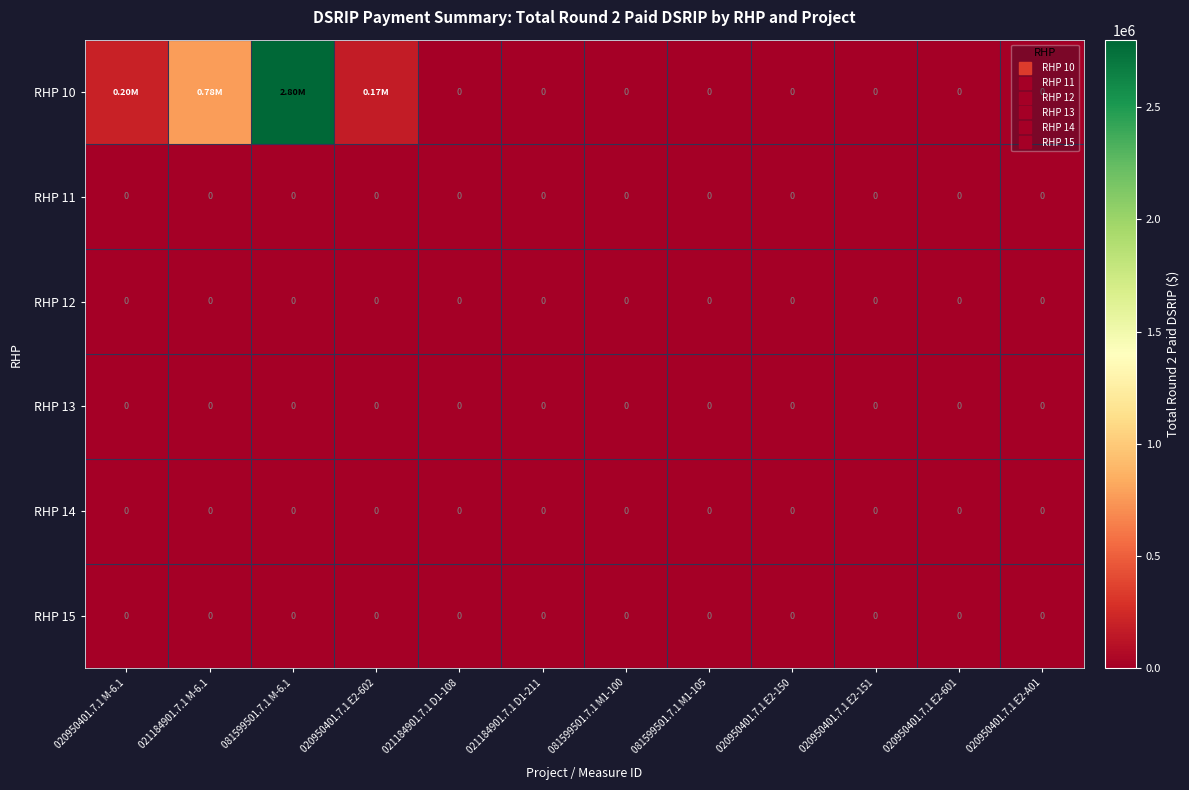

Which series has the largest total across all categories?

RHP 10